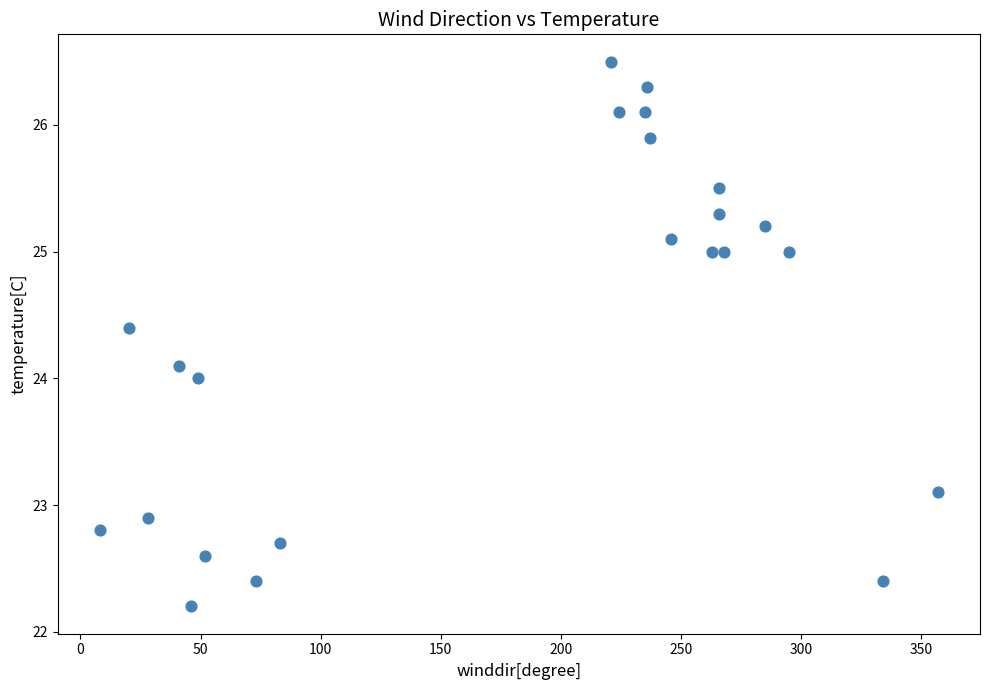

What is the range of Y values (max minus min)?

4.3